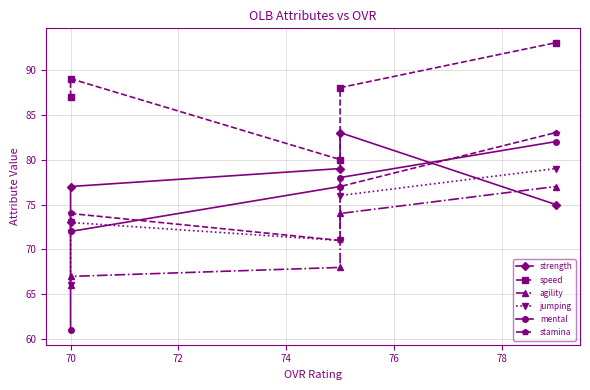

Read the agility value at 70, to the nearest 10.

70